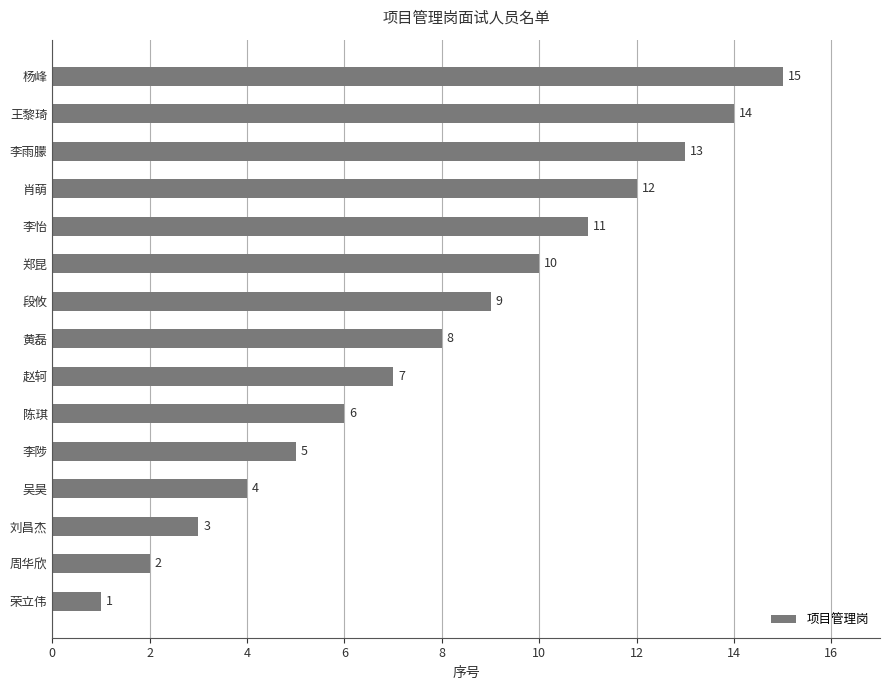

Approximately how many times larger is the value at 黄磊 compared to 周华欣?

4.0